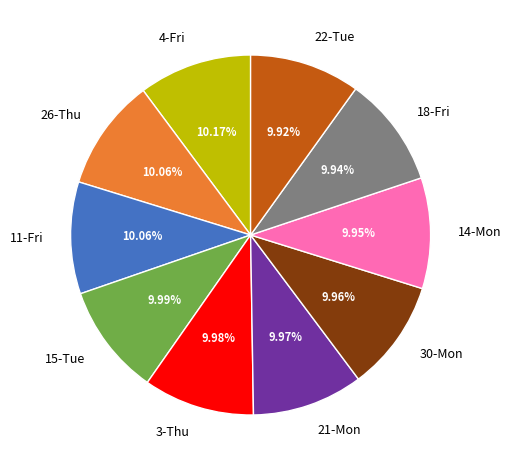

Does any single category account for the majority?

No